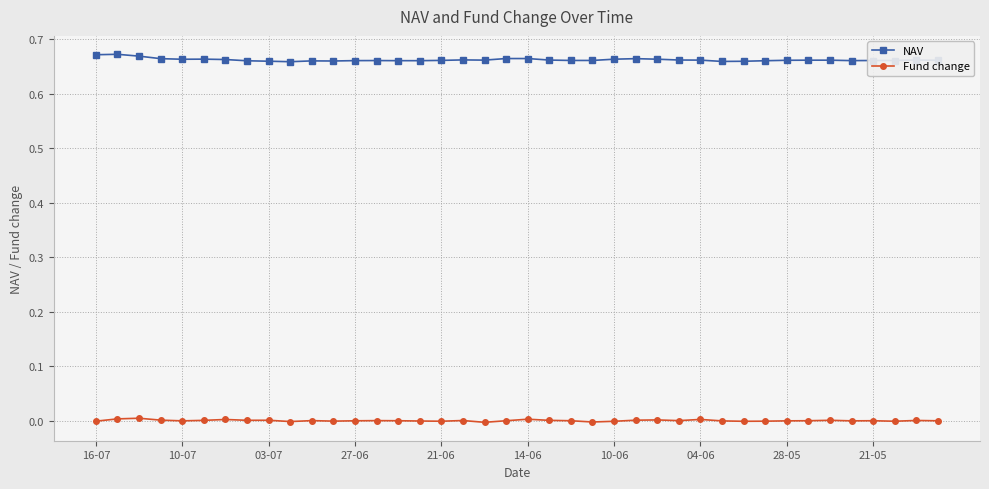

At how many categories does at least one series exceed 0?

40